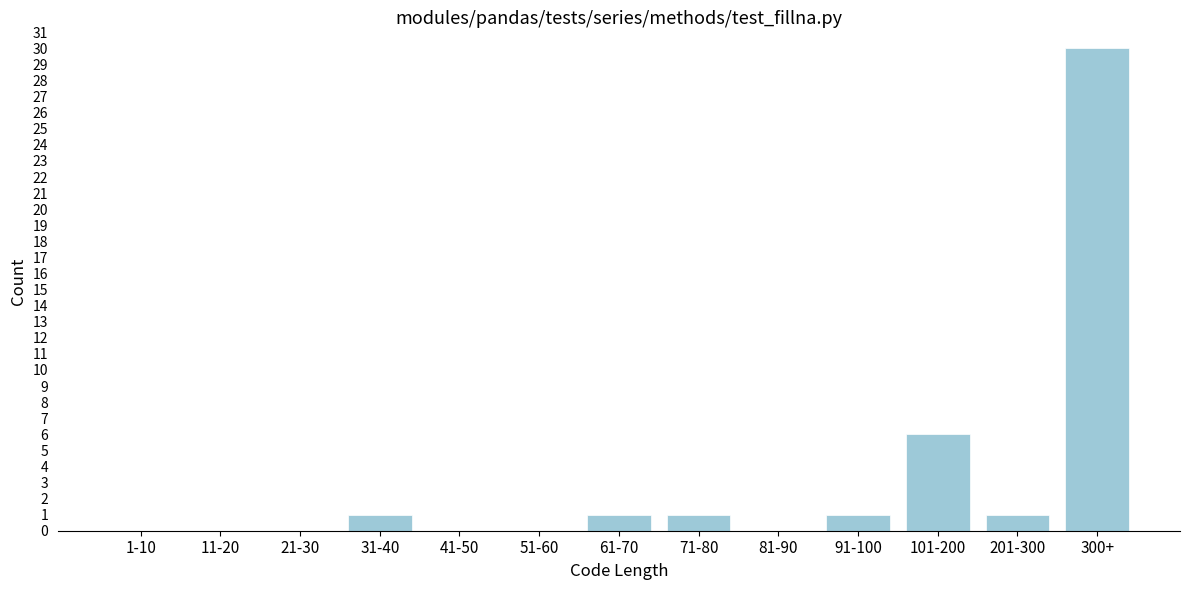

Reading left to right, transcribe all the data shown in this chart.

1-10=0	11-20=0	21-30=0	31-40=1	41-50=0	51-60=0	61-70=1	71-80=1	81-90=0	91-100=1	101-200=6	201-300=1	300+=30